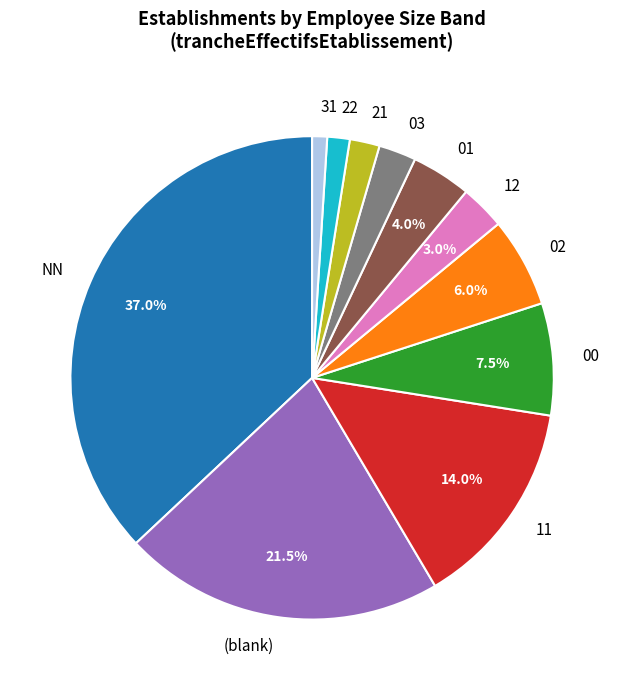

Which category has the biggest portion of the pie?

NN